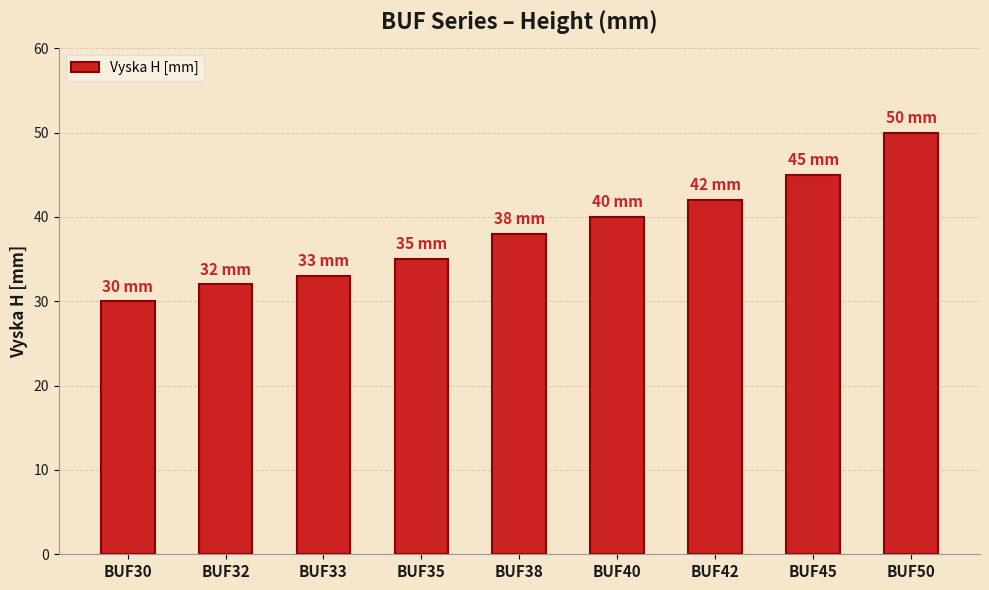

How many distinct data groups are displayed?

1